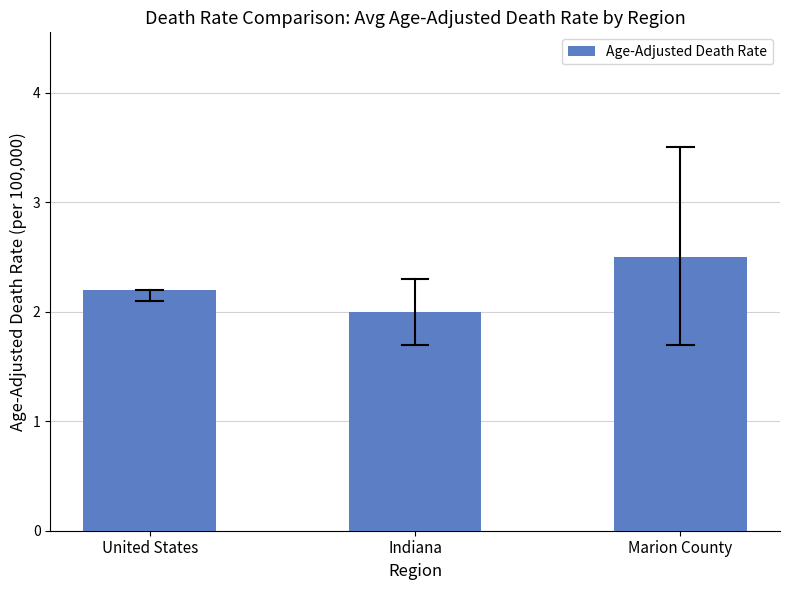

What is the greatest value displayed?

2.5